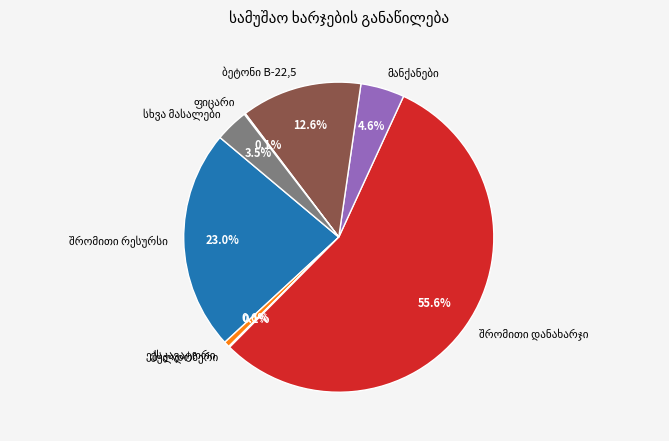

Does any single category account for the majority?

Yes